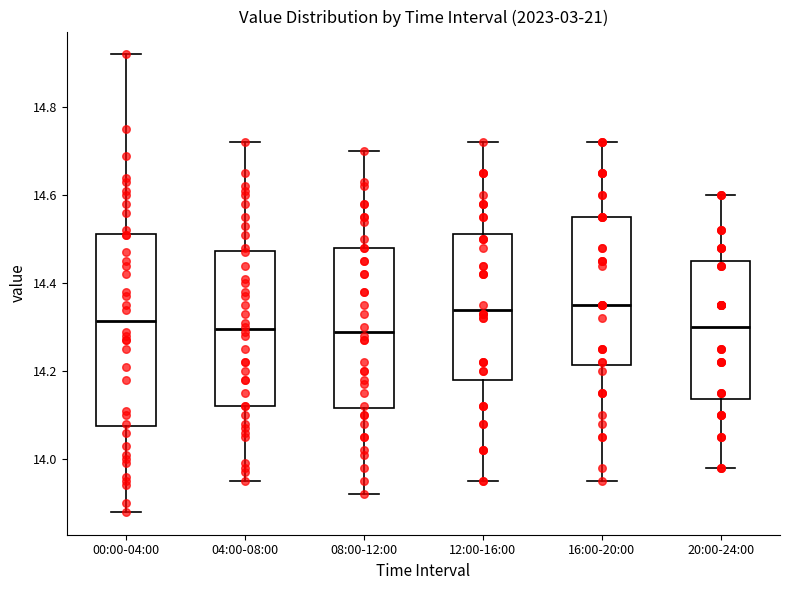

Where is the upper edge of the box for 08:00-12:00 on the y-axis? The values are not printed on the chart, so give them approximately, as read against the axis.

14.48